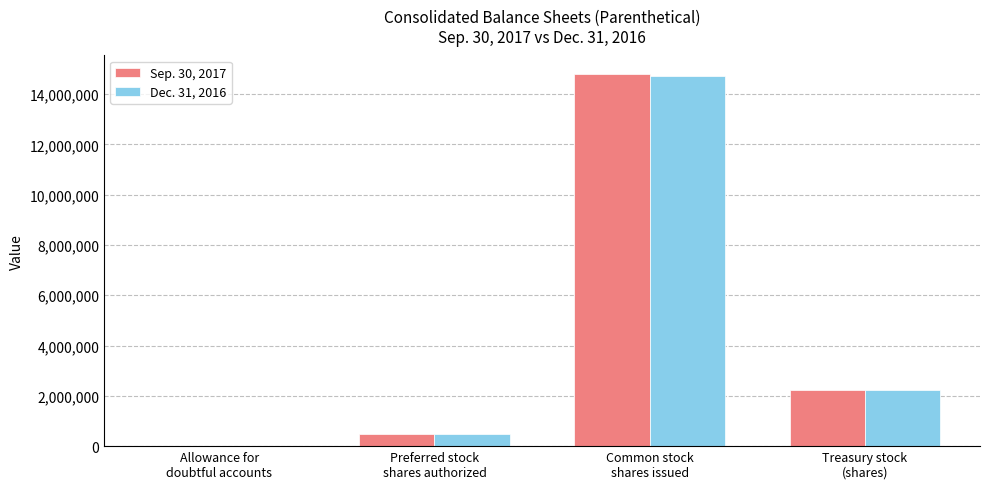

Reading right to left, what are all the values shown in this chart?

Sep. 30, 2017: 2214737	14795899	500000	2088
Dec. 31, 2016: 2214737	14732699	500000	1792